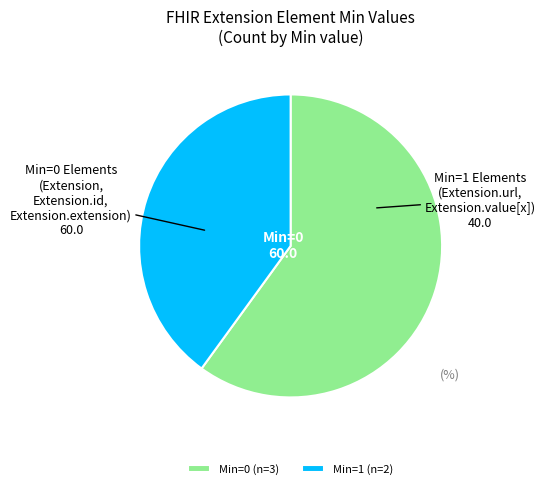

Approximately how many times larger is the value at Min=0 (n=3) compared to Min=1 (n=2)?

1.5